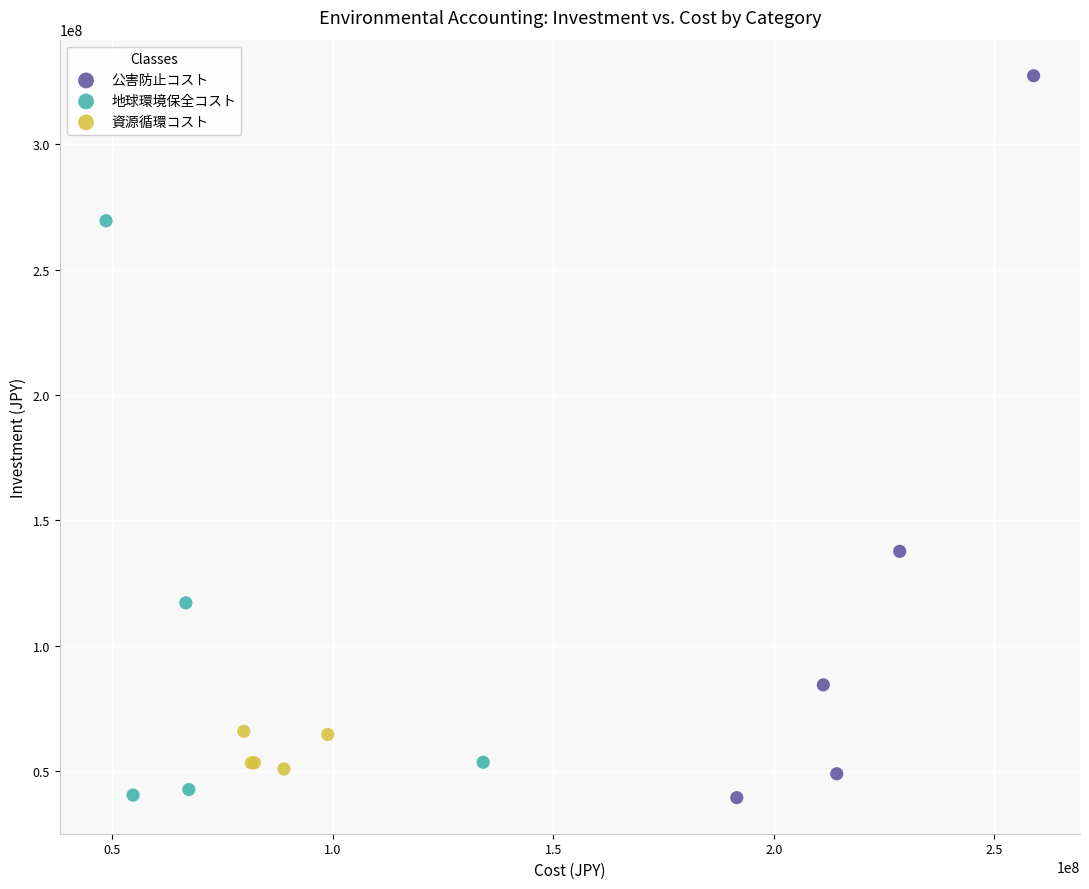

Which series contains the highest Y value?

公害防止コスト